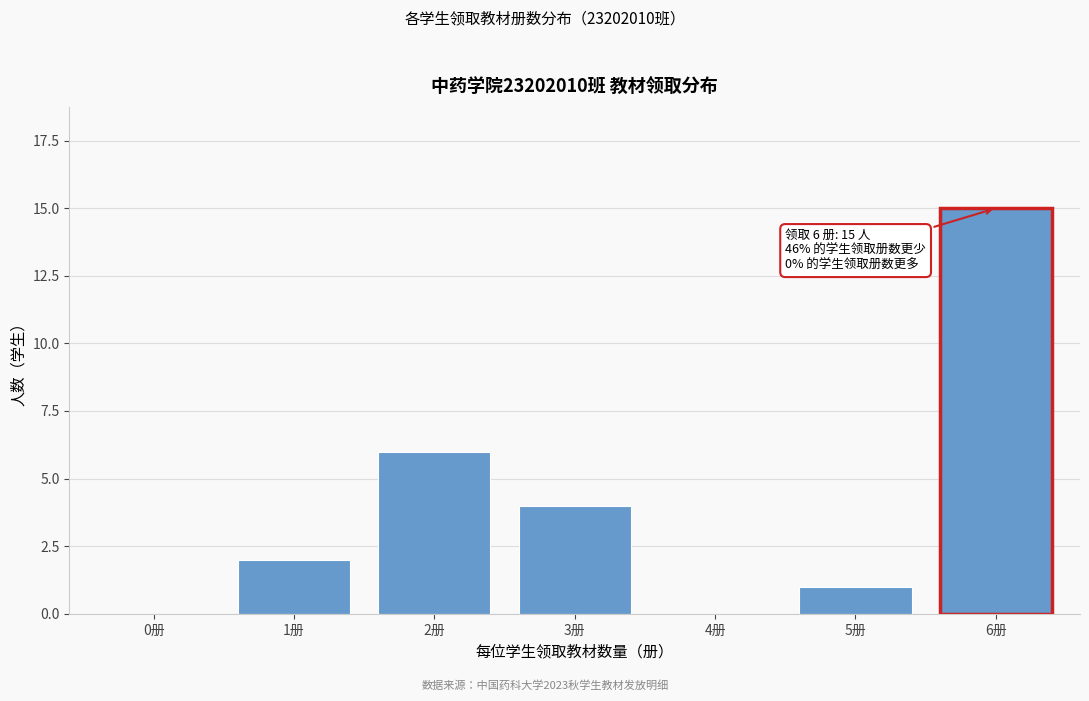

Reading left to right, list all the values displayed in this chart.

0册=0	1册=2	2册=6	3册=4	4册=0	5册=1	6册=15